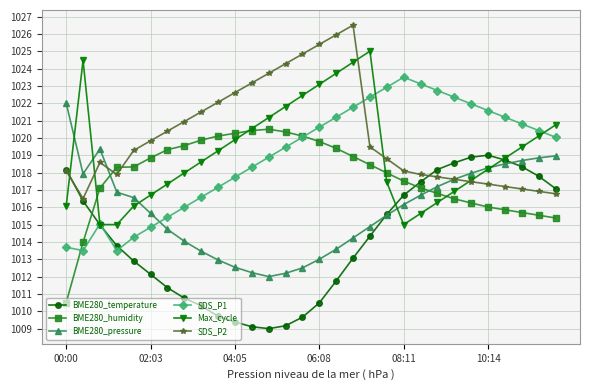

What is the value of the Max_cycle point at the 4th from the left?

1015.0